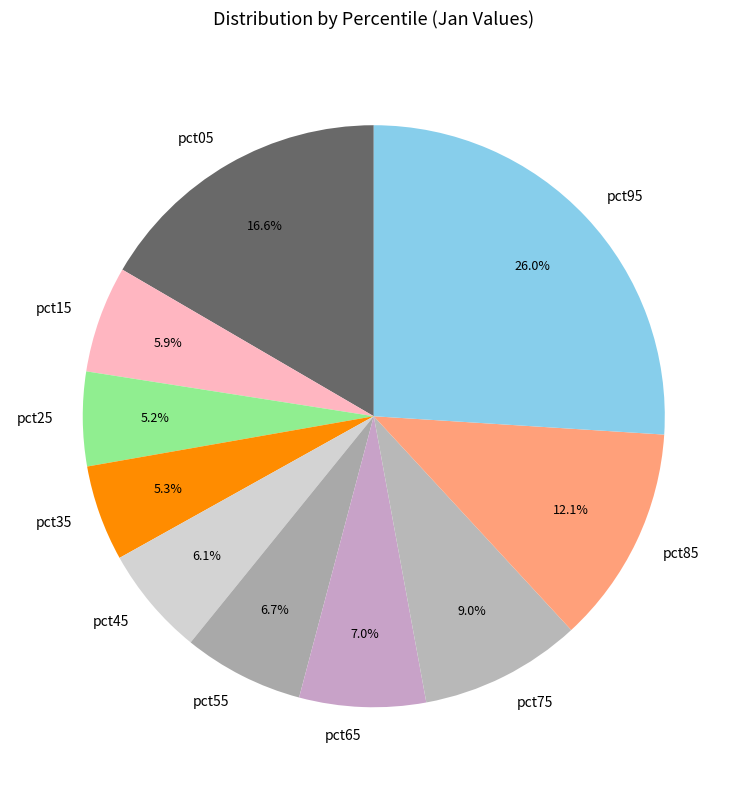

To the nearest percent, what is the difference between the largest and smallest slice percentages?

21%